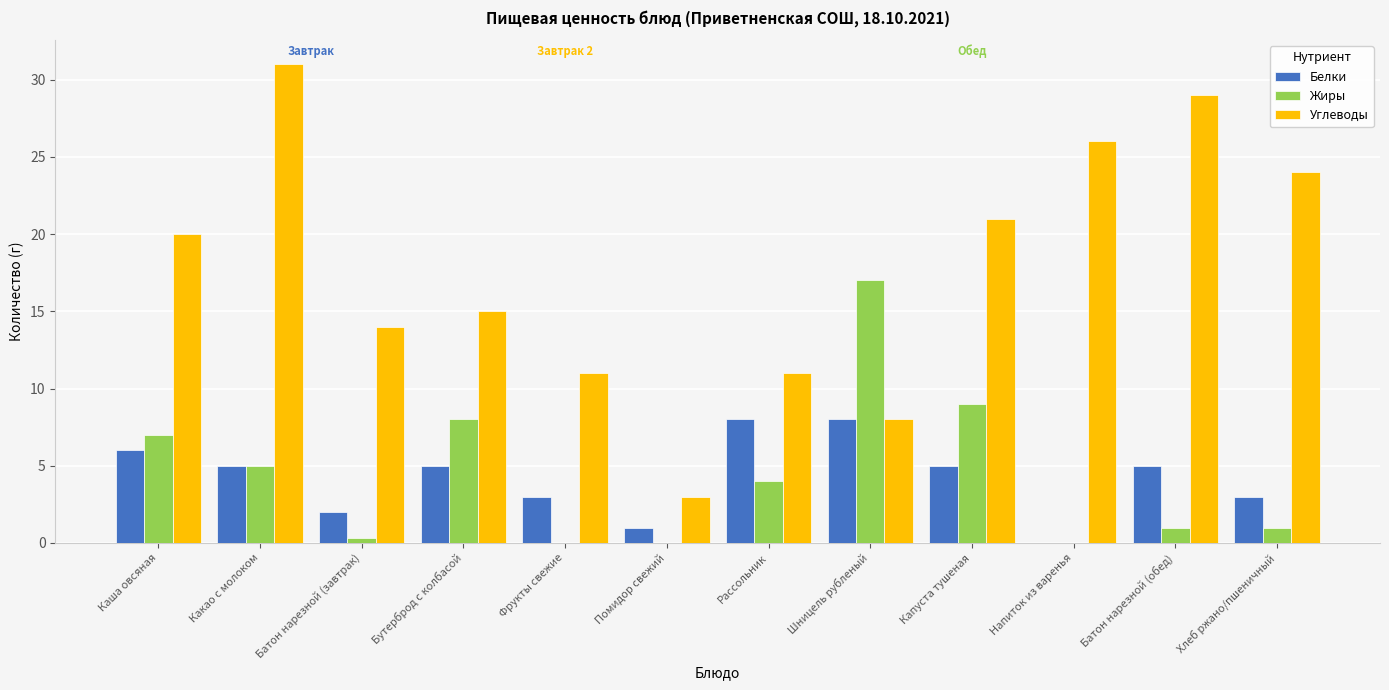

How many categories are shown in the chart?

12